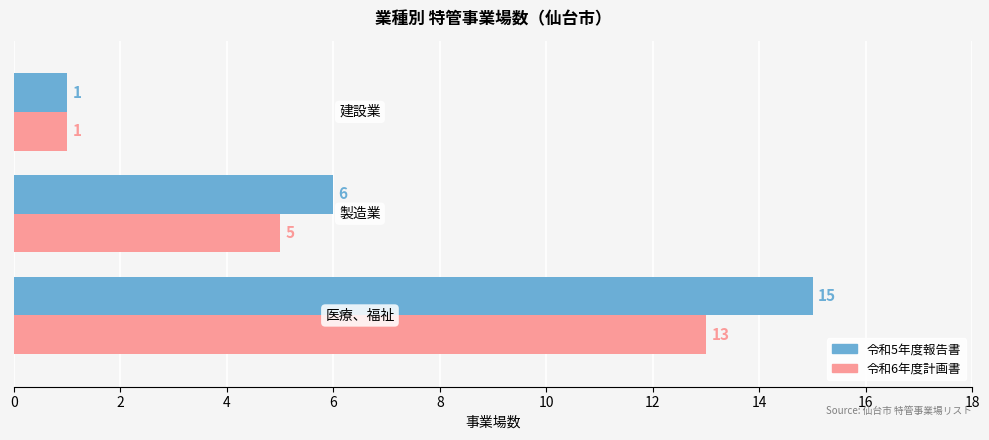

What is the highest value of the 令和6年度計画書 series?

13